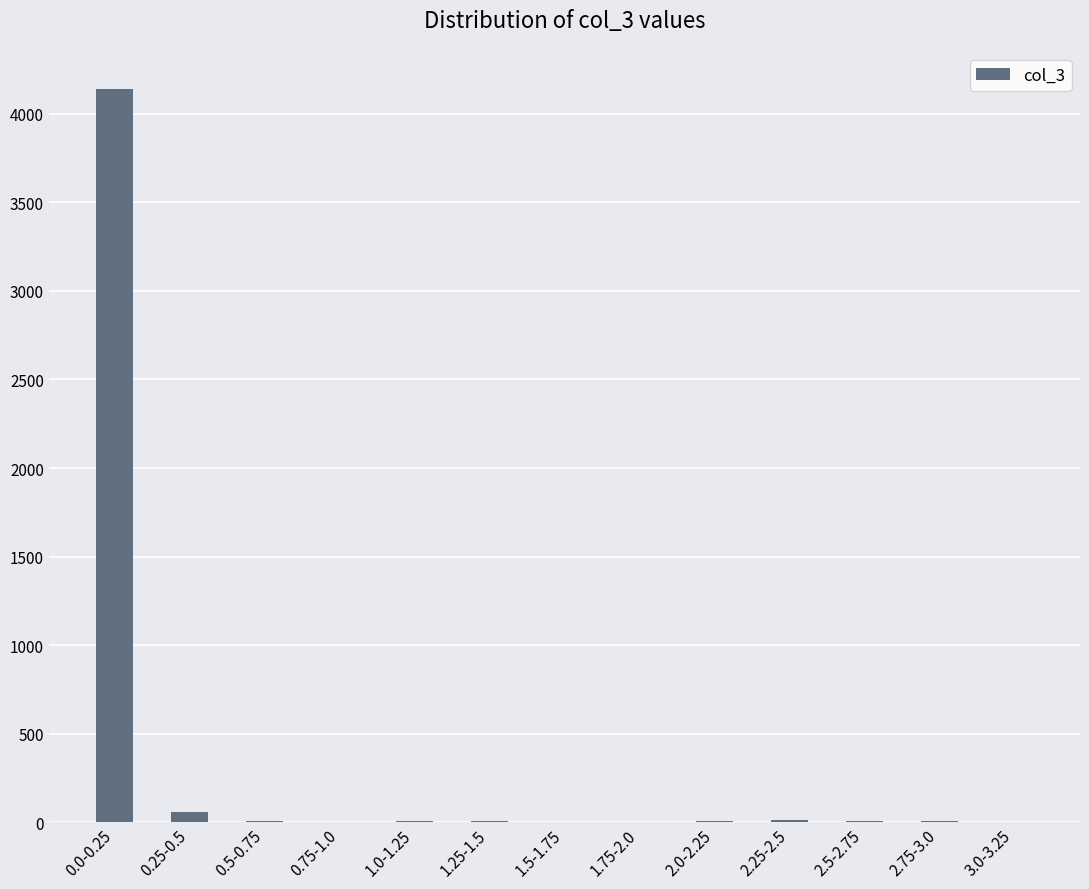

What is the greatest value displayed?

4142